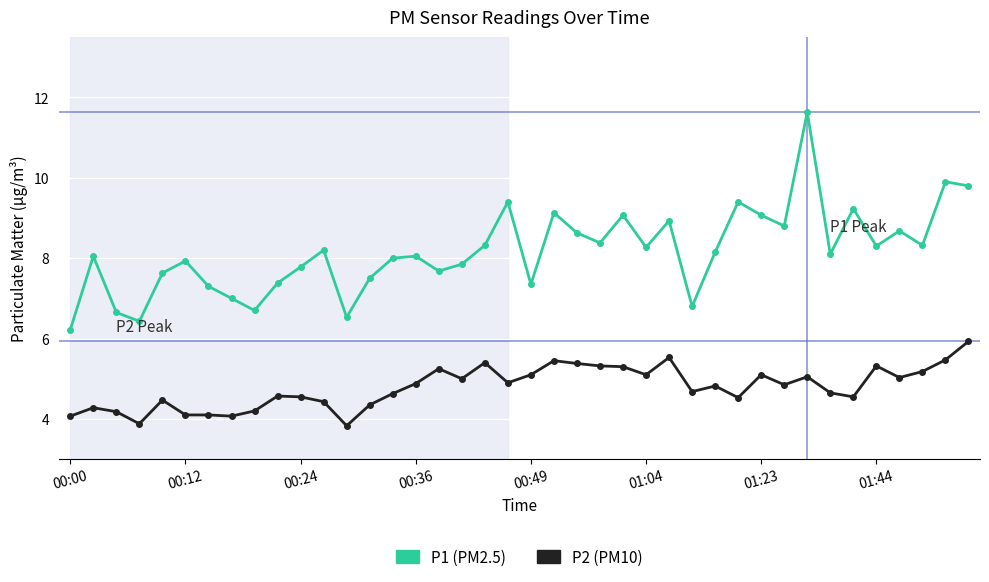

What is the minimum value shown in the chart?

3.8